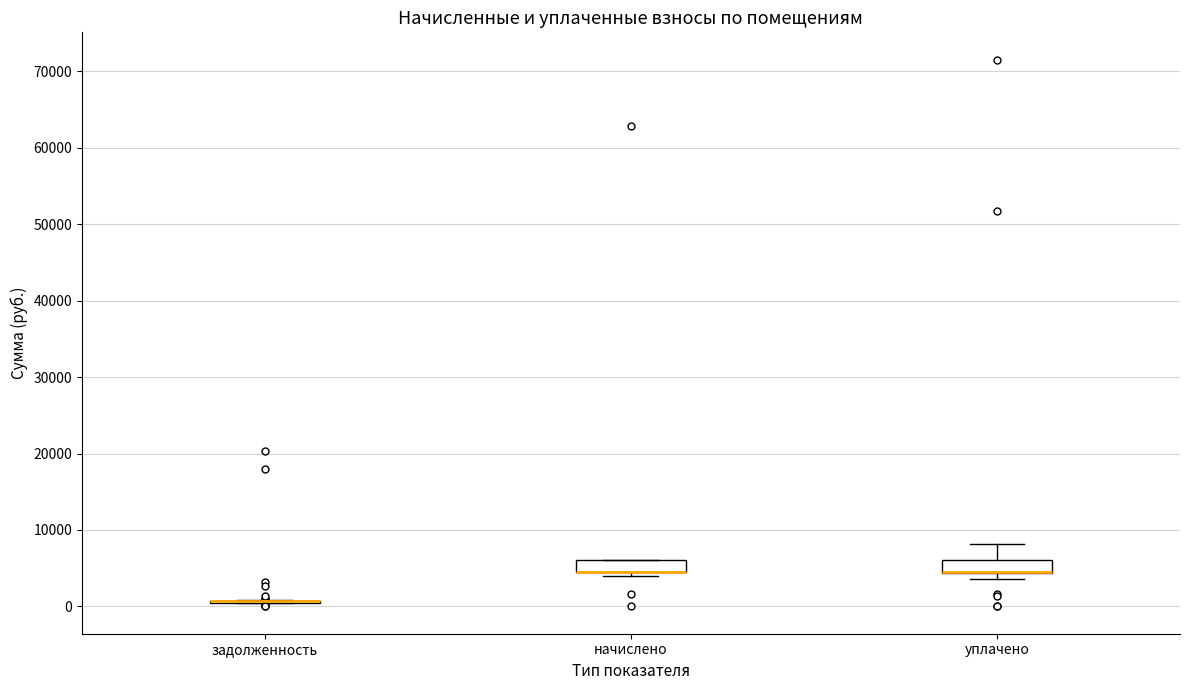

Where does the upper whisker of the box for уплачено end on the y-axis? The values are not printed on the chart, so give them approximately, as read against the axis.

8000